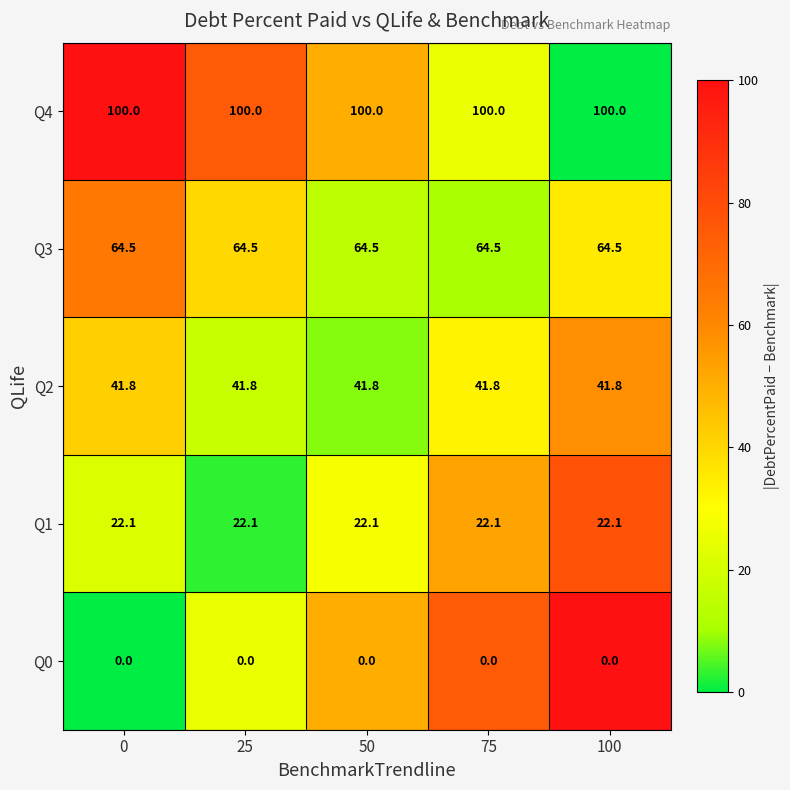

At how many categories does at least one series exceed 59?

5